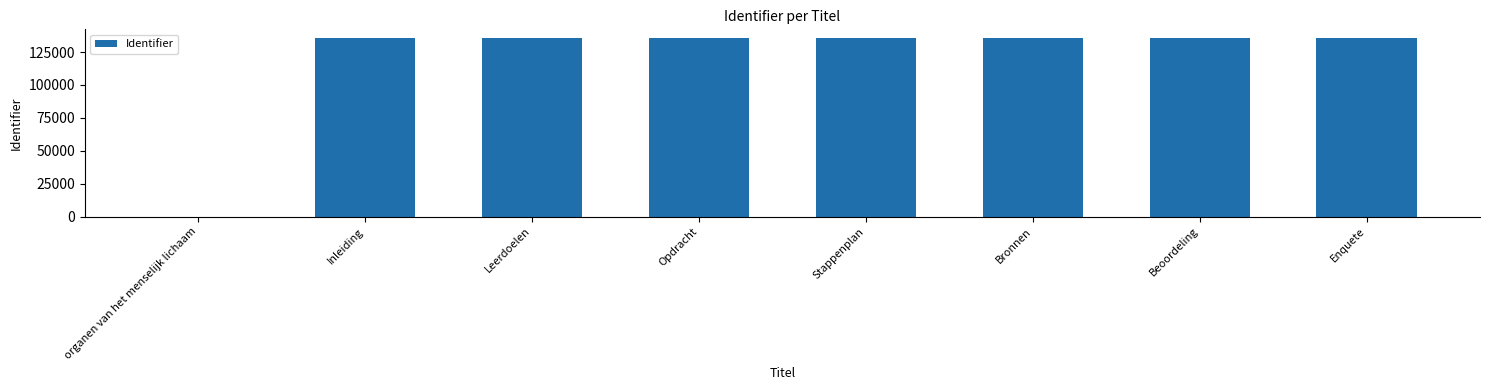

What is the sum of the values at Stappenplan and organen van het menselijk lichaam?

135512